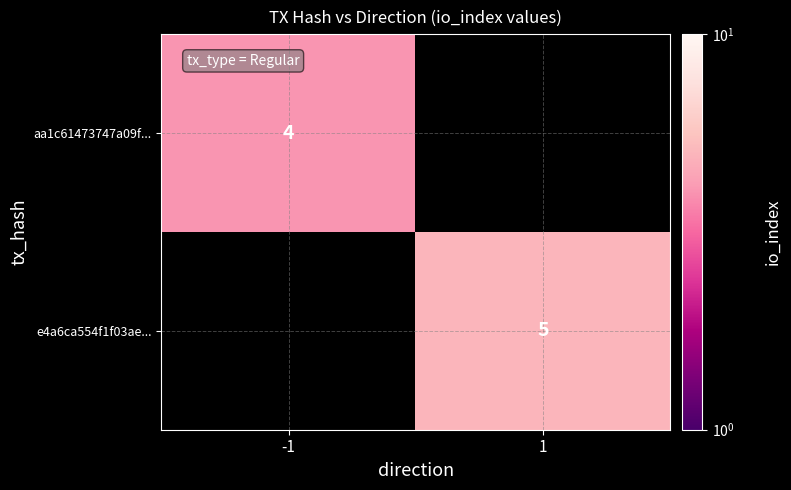

Which has a higher value, 1 or -1?

-1